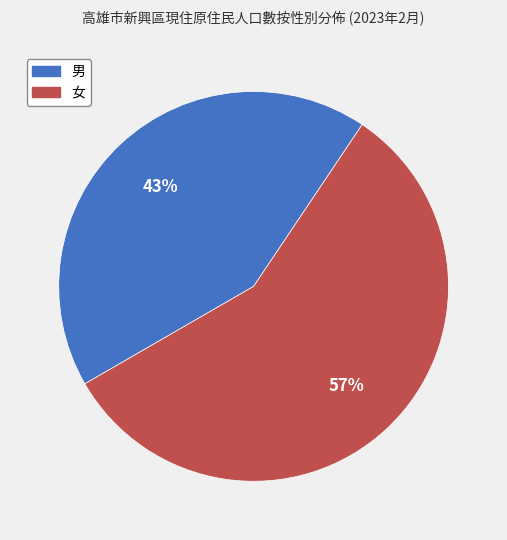

Is there any slice that represents more than half of the pie?

Yes